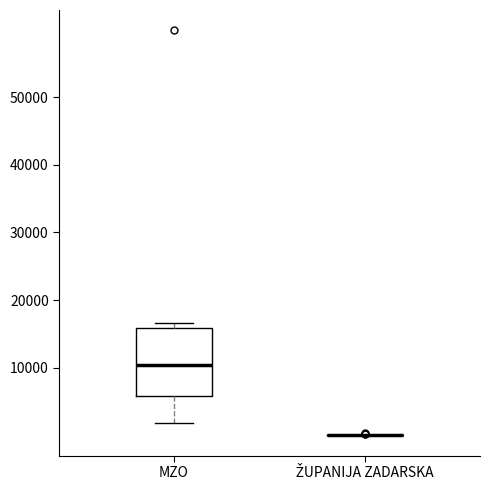

Which box is the tallest, from its lower edge to its upper edge?

MZO